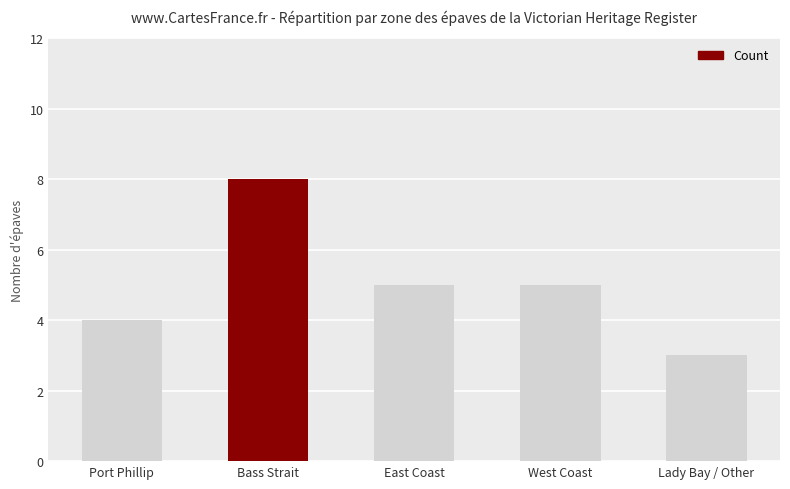

Reading left to right, extract all data points from this chart.

Port Phillip=4	Bass Strait=8	East Coast=5	West Coast=5	Lady Bay / Other=3